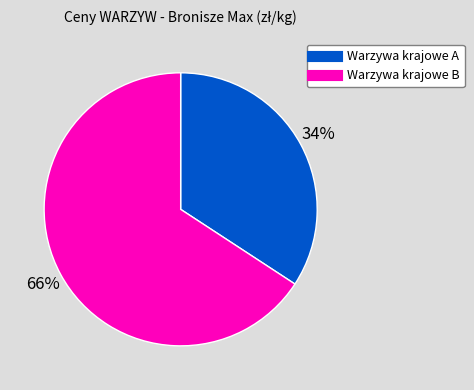

To the nearest percent, what is the average slice percentage?

50%